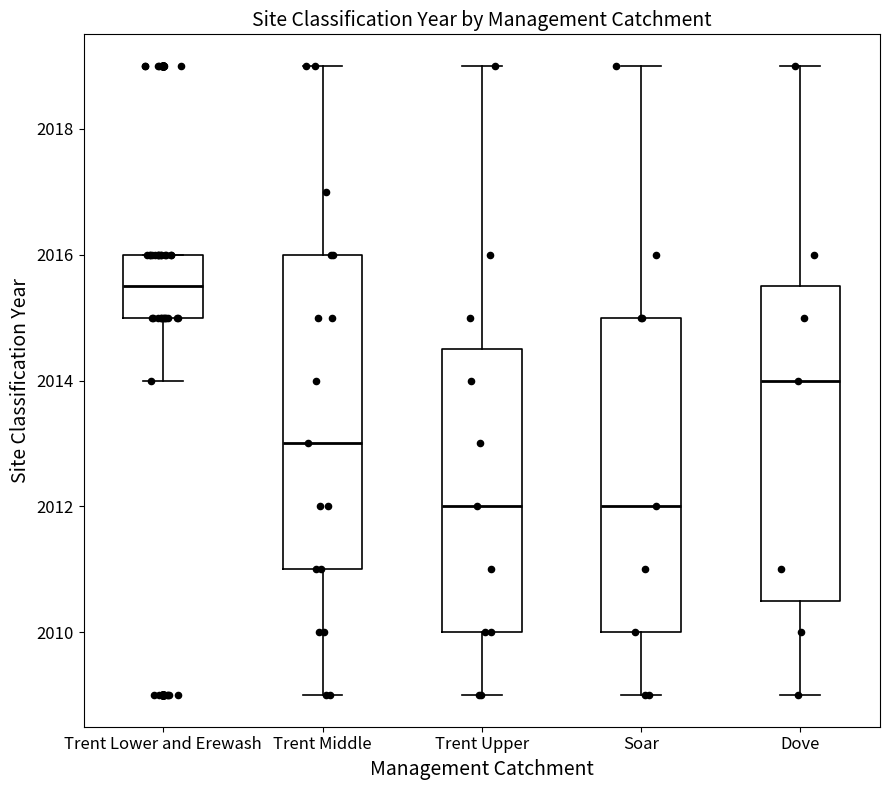

Which box has the highest median line?

Trent Lower and Erewash